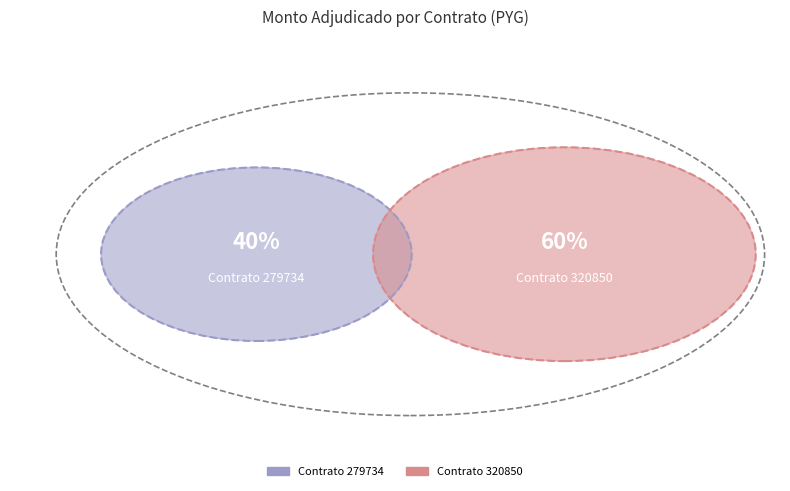

Count the number of slices in the pie.

2